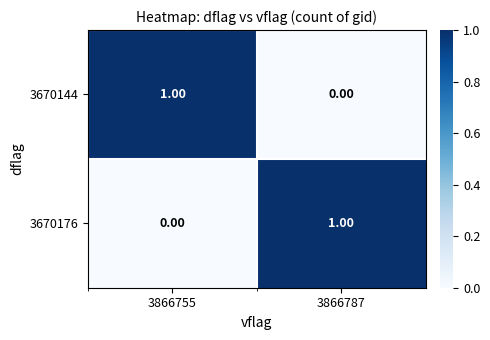

Is the value of 3670144 at 3866755 greater than the value of 3670176 at 3866755?

Yes